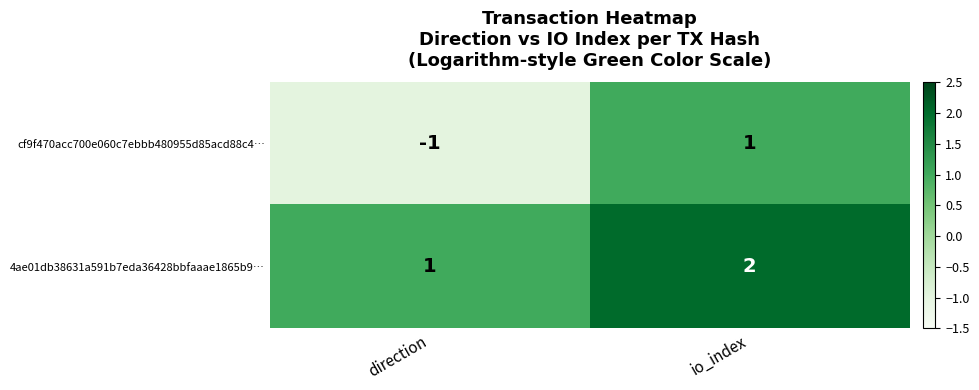

Where is cf9f470acc700e060c7ebbb480955d85acd88c4… nearest to the value 0?

direction